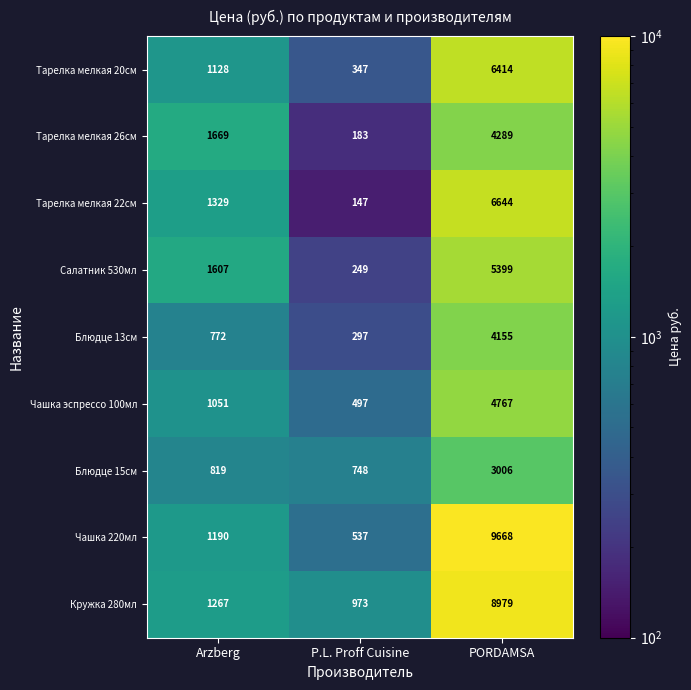

Which series has the largest total across all categories?

Чашка 220мл